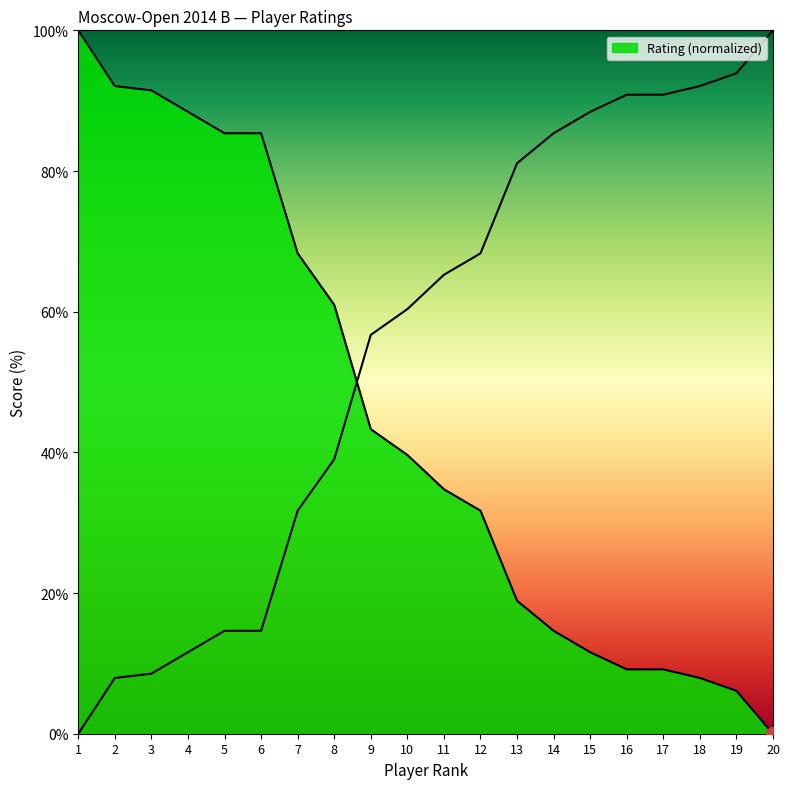

Reading left to right, what are all the values shown in this chart?

0.0	7.9	8.5	11.6	14.6	14.6	31.7	39.0	56.7	60.4	65.2	68.3	81.1	85.4	88.4	90.9	90.9	92.1	93.9	100.0